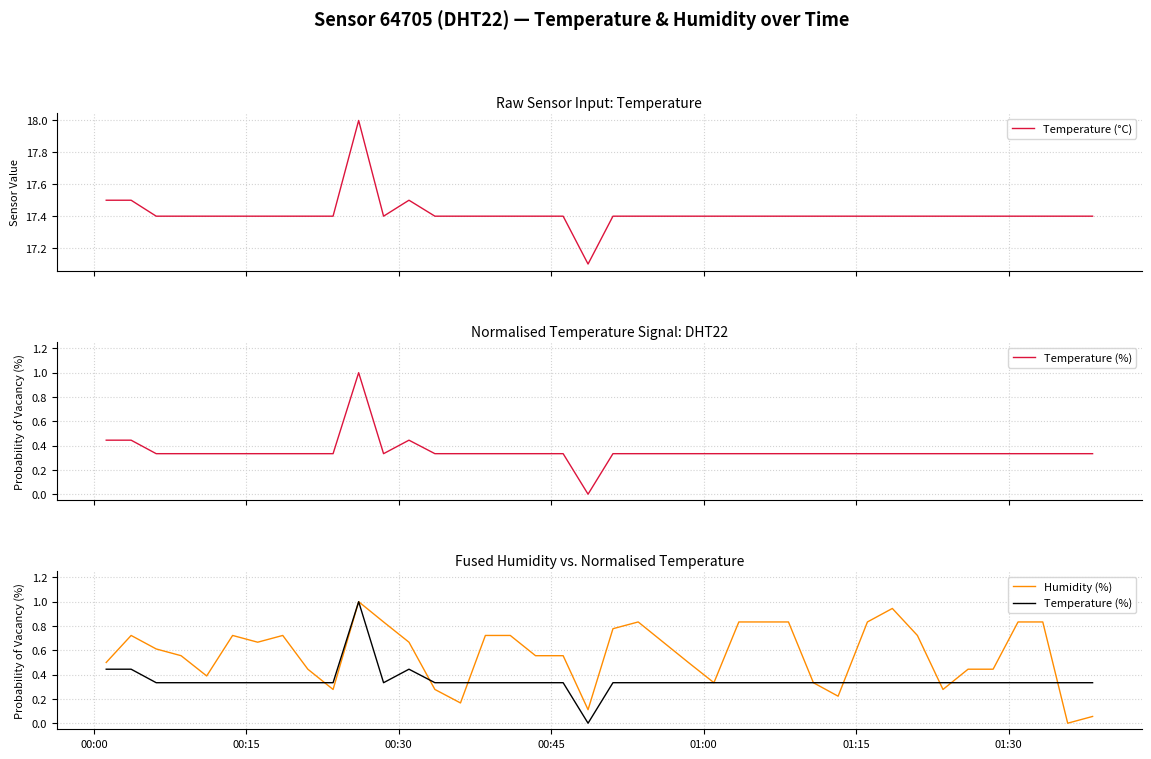

True or false: Humidity (%) has a value of 0.2 at 12.

False